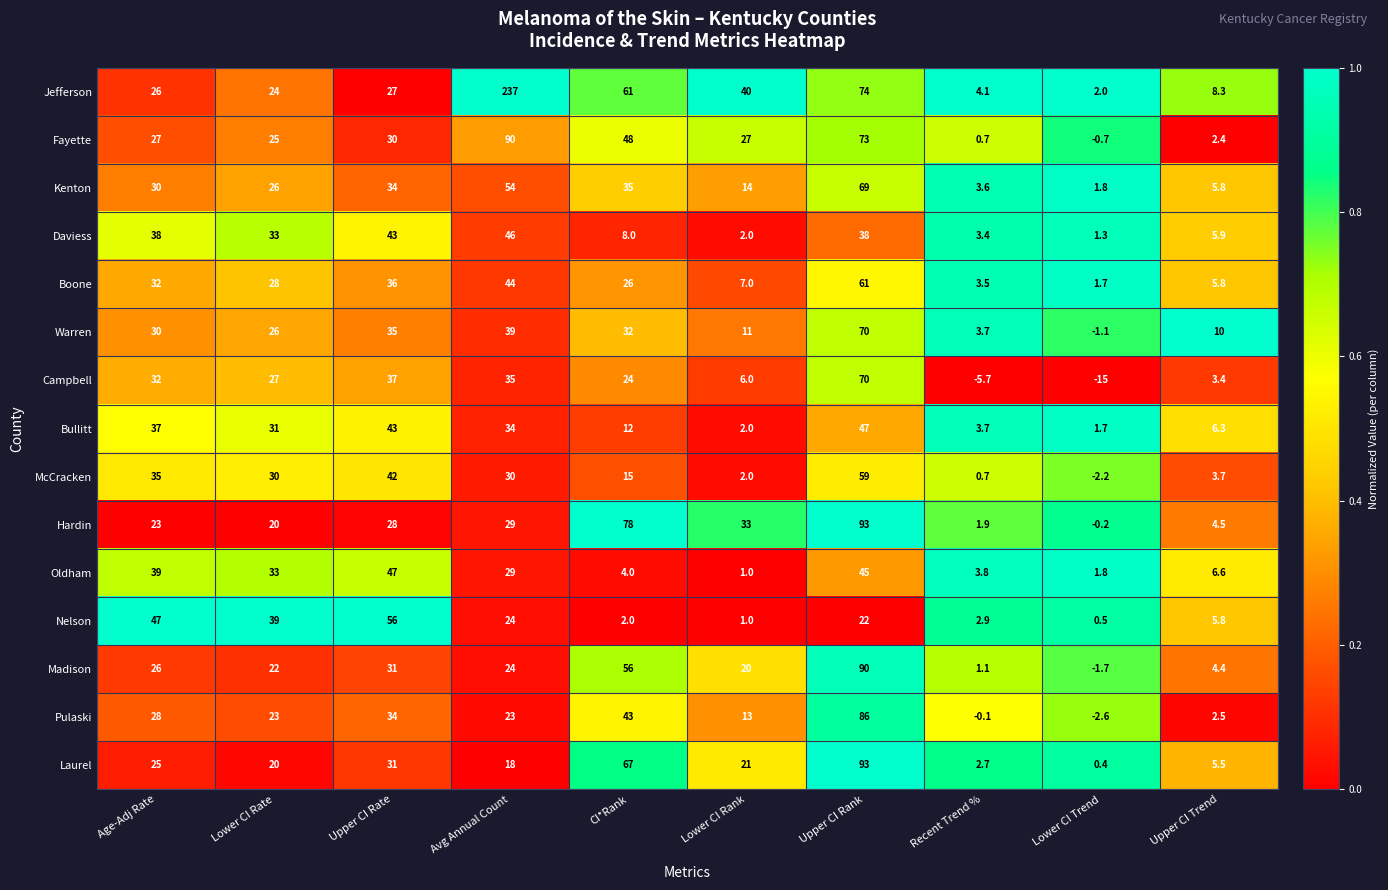

What is the difference between the highest and lowest values at Upper CI Rate?

29.0